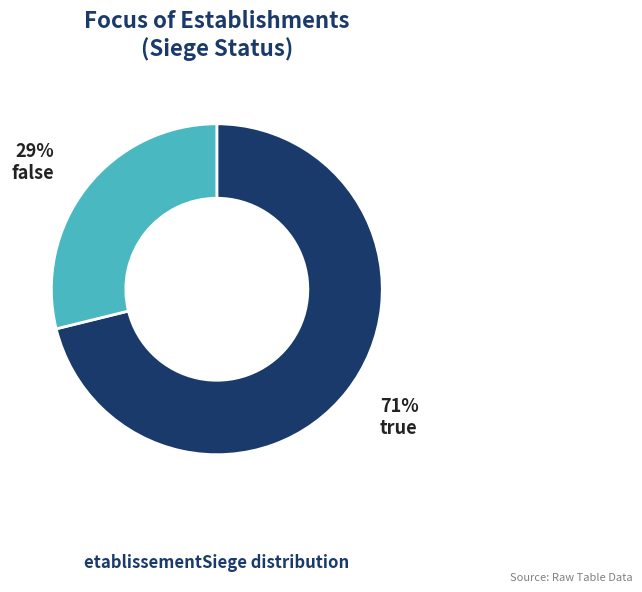

Rank the categories by value from highest to lowest.

true, false